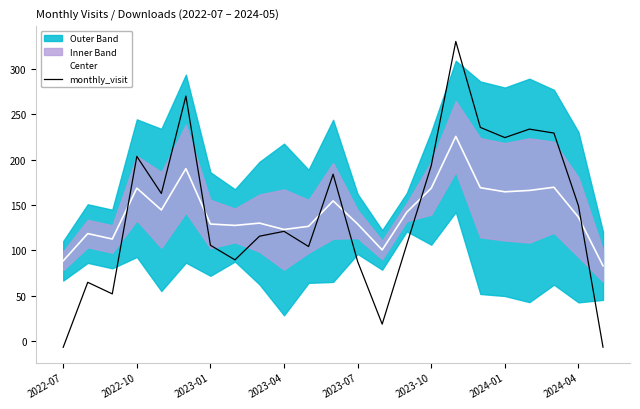

What is the highest value of the Center series?

225.5